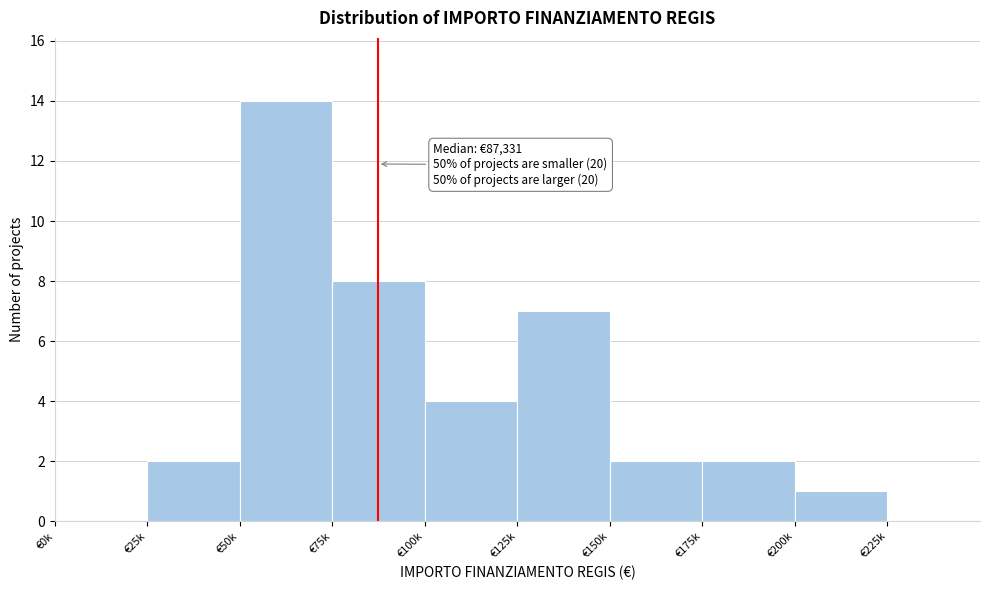

Reading right to left, list all the values displayed in this chart.

€225k=0	€200k=1	€175k=2	€150k=2	€125k=7	€100k=4	€75k=8	€50k=14	€25k=2	€0k=0